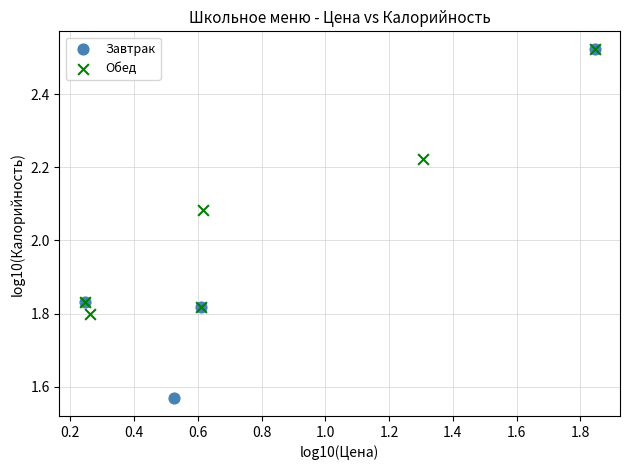

Which series has the largest Y range (max minus min)?

Завтрак